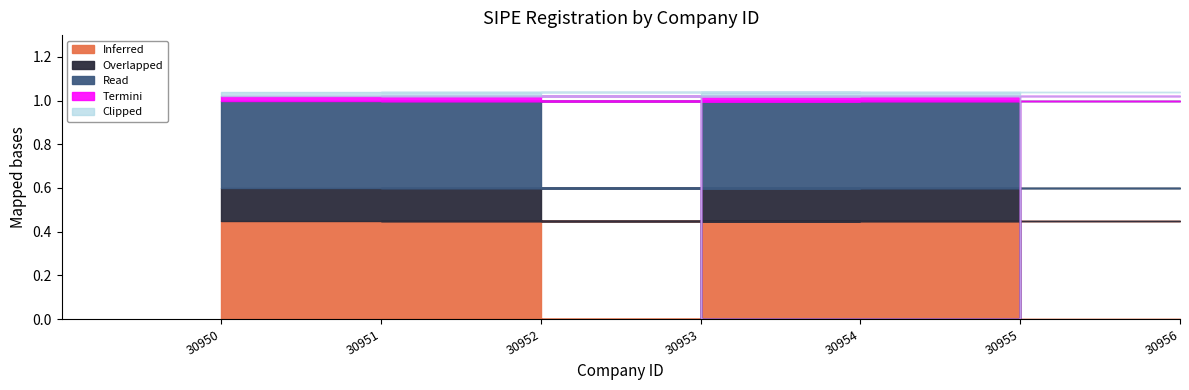

Reading left to right, what are all the values shown in this chart?

30950=1	30954=1	30951=1	30955=0	30953=1	30956=1	30952=1